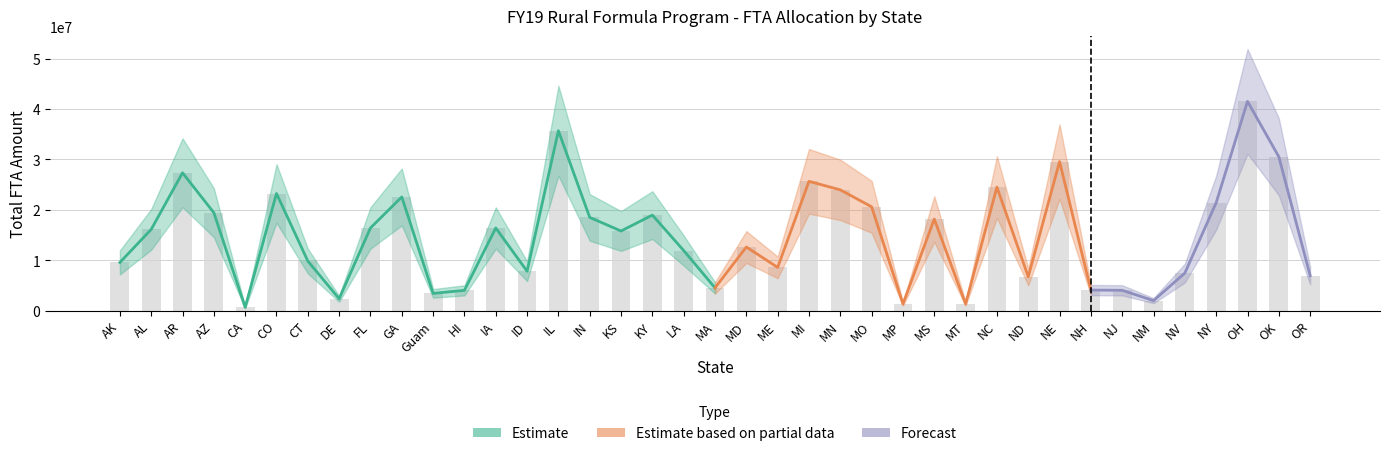

Reading right to left, what are all the values shown in this chart?

OR=6935957	OK=30527463	OH=41520108	NY=21416943	NV=7451658	NM=1978848	NJ=4033447	NH=4078882	NE=29564150	ND=6717868	NC=24506391	MT=1332326	MS=18161388	MP=1332861	MO=20599788	MN=23963420	MI=25654893	ME=8574165	MD=12623826	MA=4511420	LA=11923317	KY=18956951	KS=15794754	IN=18497763	IL=35692422	ID=7817047	IA=16396459	HI=4022695	Guam=3419839	GA=22555232	FL=16404522	DE=2355247	CT=9837505	CO=23239701	CA=652129	AZ=19428905	AR=27347617	AL=16115780	AK=9557853